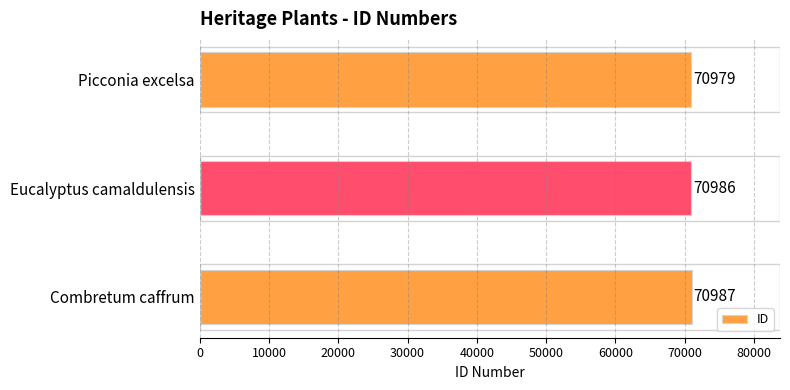

Reading top to bottom, extract all data points from this chart.

Picconia excelsa=70979	Eucalyptus camaldulensis=70986	Combretum caffrum=70987